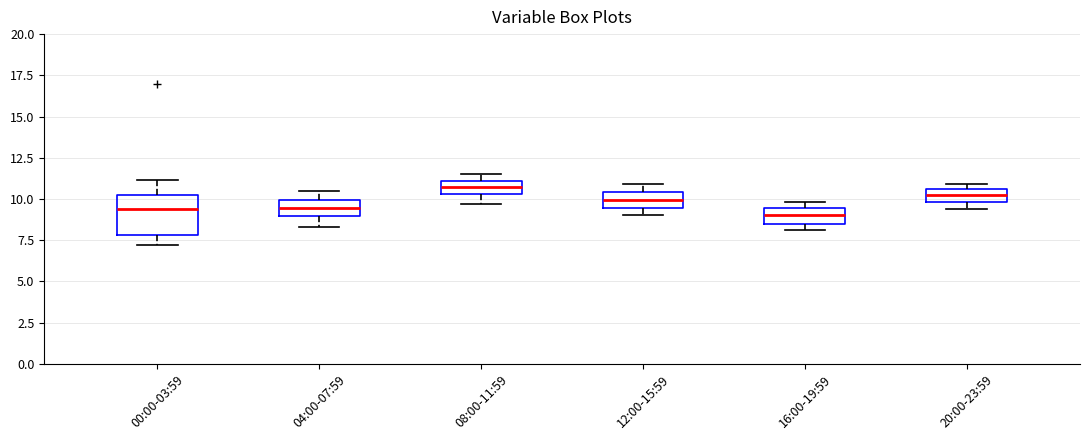

Reading left to right, read every box against the y-axis: the position of its median line, the range the box covers, and the ends of its whiskers. The values are not printed on the chart, so give them approximately, as read against the axis.

00:00-03:59: median 9.5, box 8.0 to 10.0, whiskers 7.0 to 11.0
04:00-07:59: median 9.5, box 9.0 to 10.0, whiskers 8.5 to 10.5
08:00-11:59: median 10.5 (inside the box), box 10.5 to 11.0, whiskers 9.5 to 11.5
12:00-15:59: median 10.0, box 9.5 to 10.5, whiskers 9.0 to 11.0
16:00-19:59: median 9.0, box 8.5 to 9.5, whiskers 8.0 to 10.0
20:00-23:59: median 10.5 (inside the box), box 10.0 to 10.5, whiskers 9.5 to 11.0